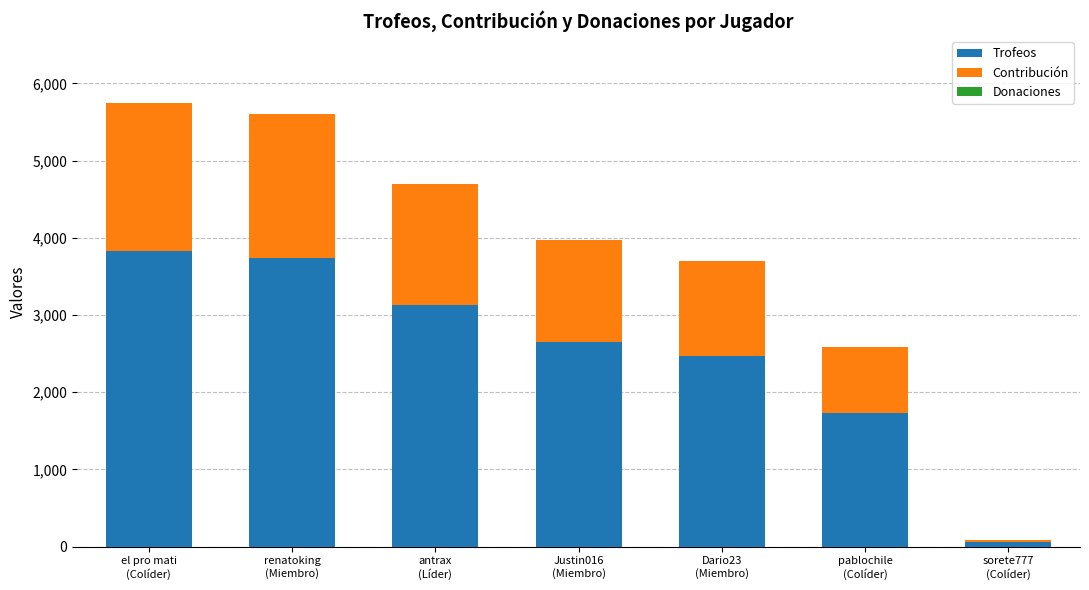

What is the sum of all Trofeos values?

17606